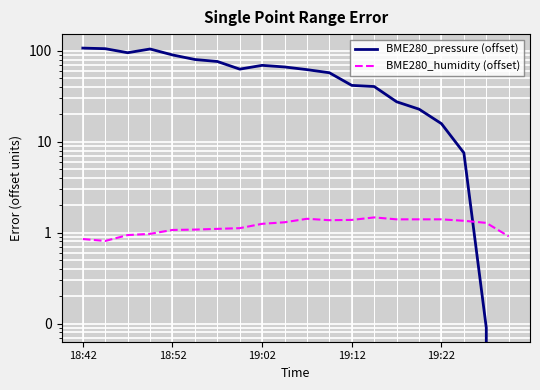

Reading left to right, transcribe all the data shown in this chart.

BME280_pressure (offset): 106.9	105.3	95.1	104.5	89.9	80.1	76.2	62.8	69.1	66.3	62.0	57.3	41.6	40.4	27.5	22.8	15.8	7.5	0.1	-1.8
BME280_humidity (offset): 0.8	0.8	0.9	1.0	1.1	1.1	1.1	1.1	1.2	1.3	1.4	1.4	1.4	1.5	1.4	1.4	1.4	1.3	1.3	0.9